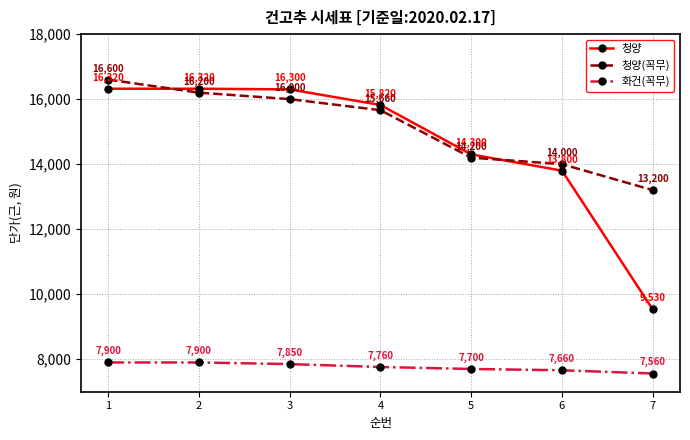

Between 1 and 7, which series saw the biggest shift?

청양